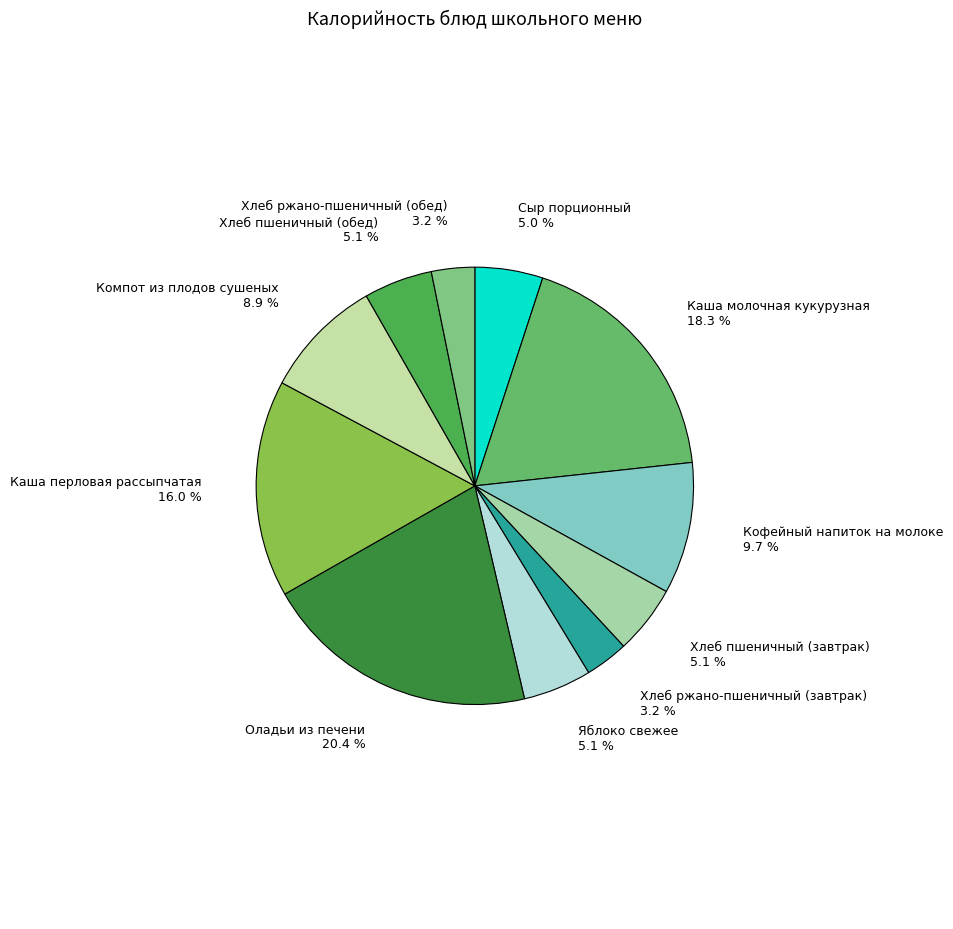

Between Кофейный напиток на молоке and Хлеб ржано-пшеничный (обед), which is larger?

Кофейный напиток на молоке